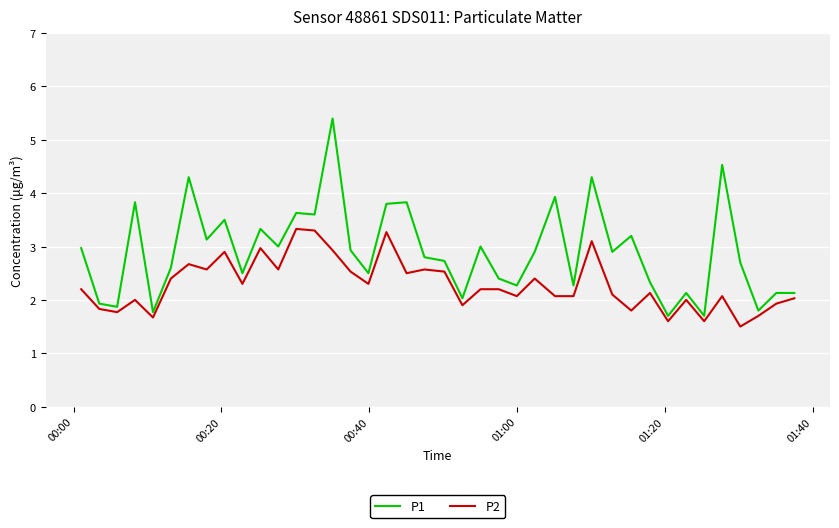

What is the lowest value of the P2 series?

1.5